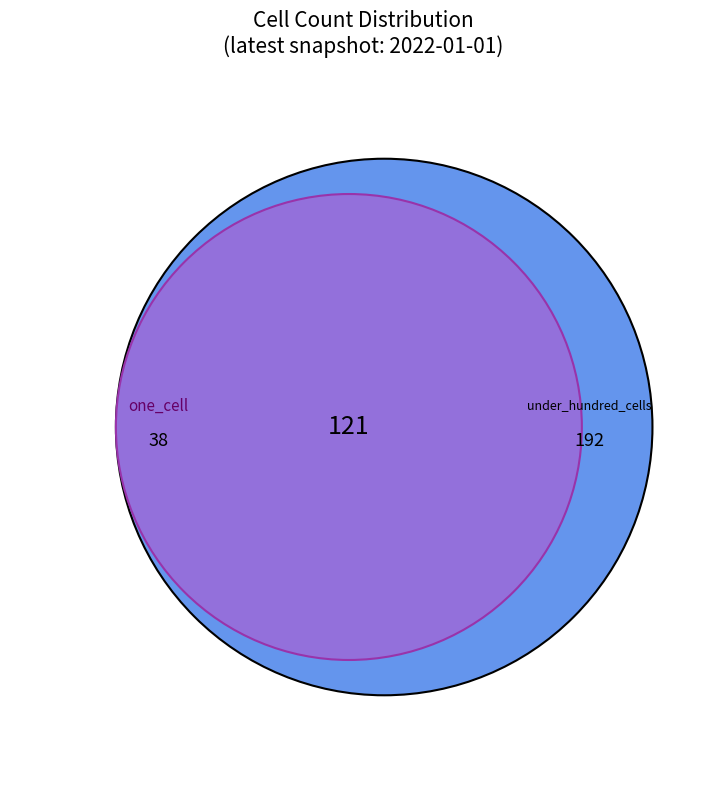

Which slice is the smallest?

one_cell